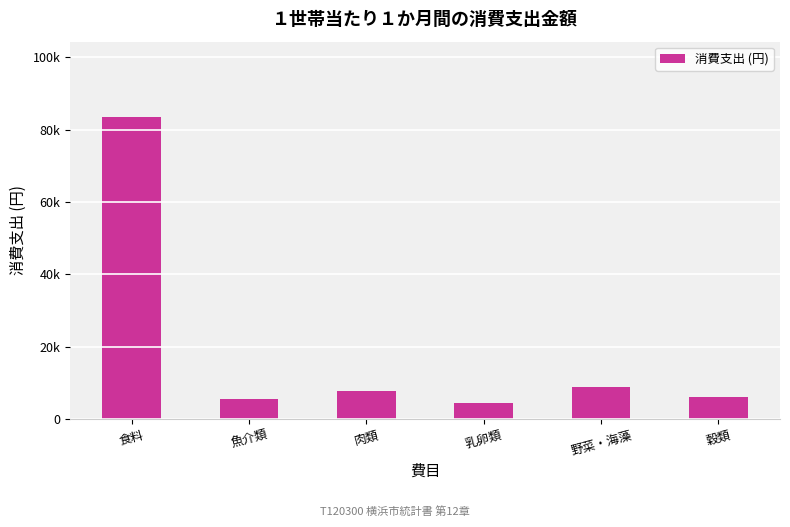

Count the number of categories in the chart.

6